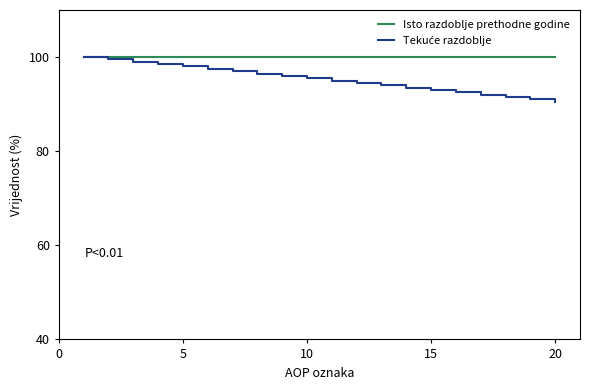

What is the maximum value shown in the chart?

100.0